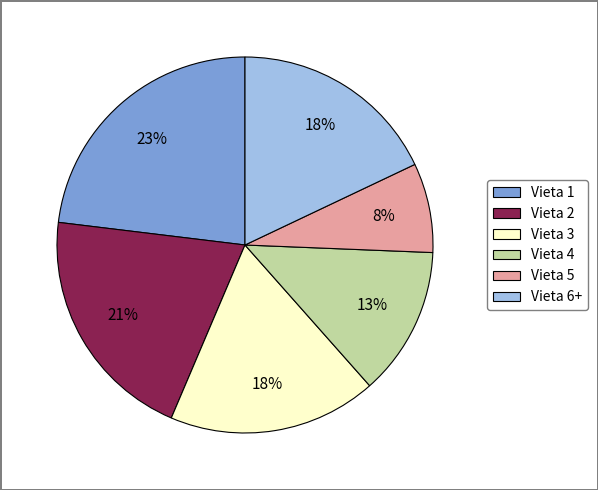

Count the number of slices in the pie.

6